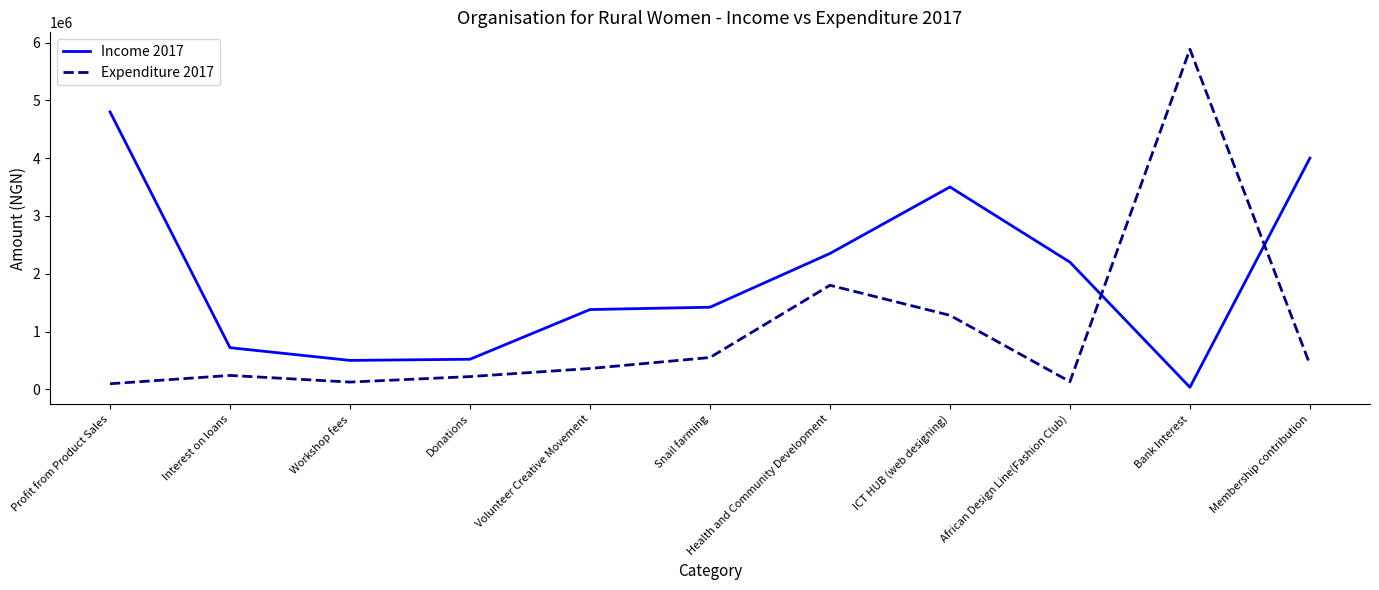

At which category does the chart reach its peak across all series?

Bank Interest